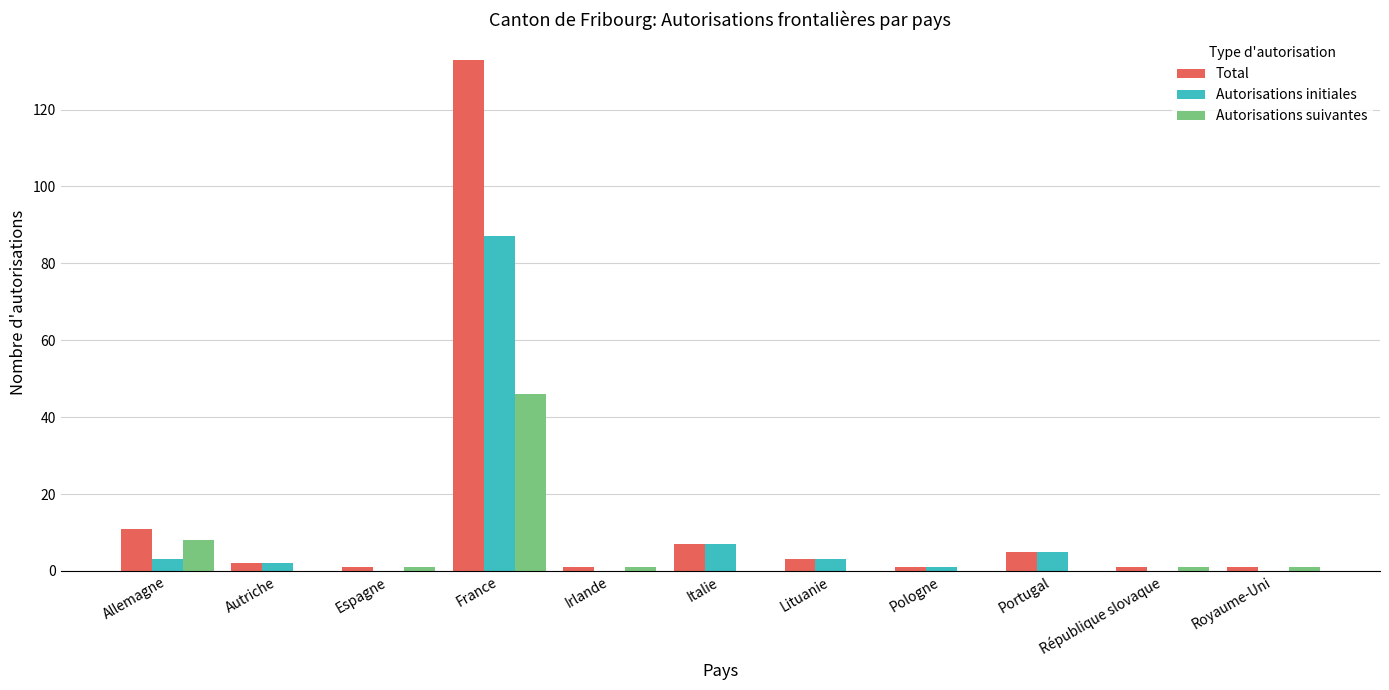

Reading left to right, what are all the values shown in this chart?

Total: 11	2	1	133	1	7	3	1	5	1	1
Autorisations initiales: 3	2	0	87	0	7	3	1	5	0	0
Autorisations suivantes: 8	0	1	46	1	0	0	0	0	1	1